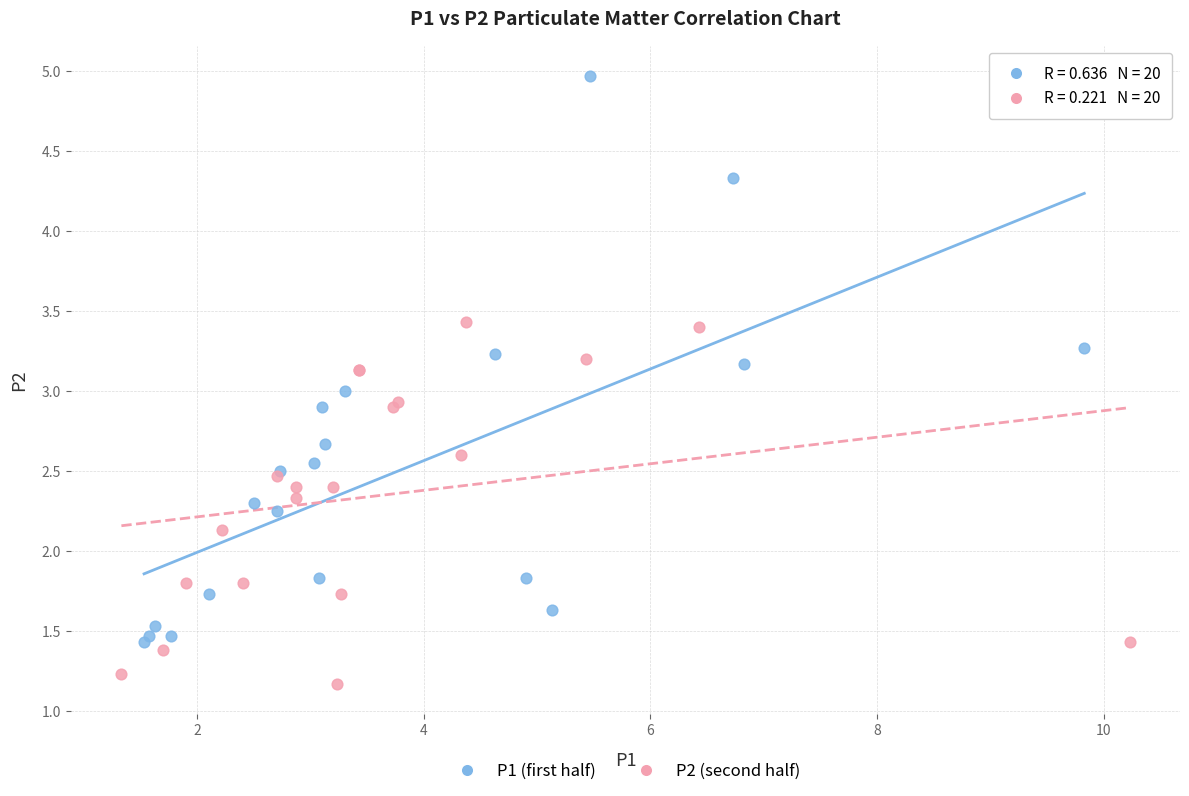

Which series reaches the minimum Y coordinate?

P2 (second half)